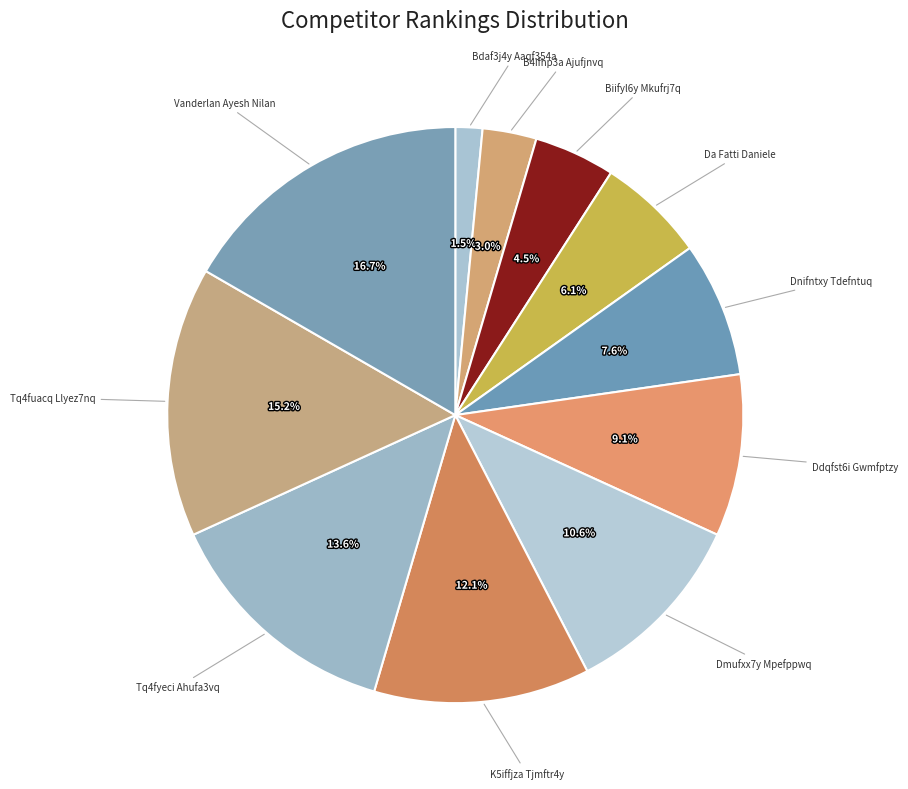

Count the number of slices in the pie.

11